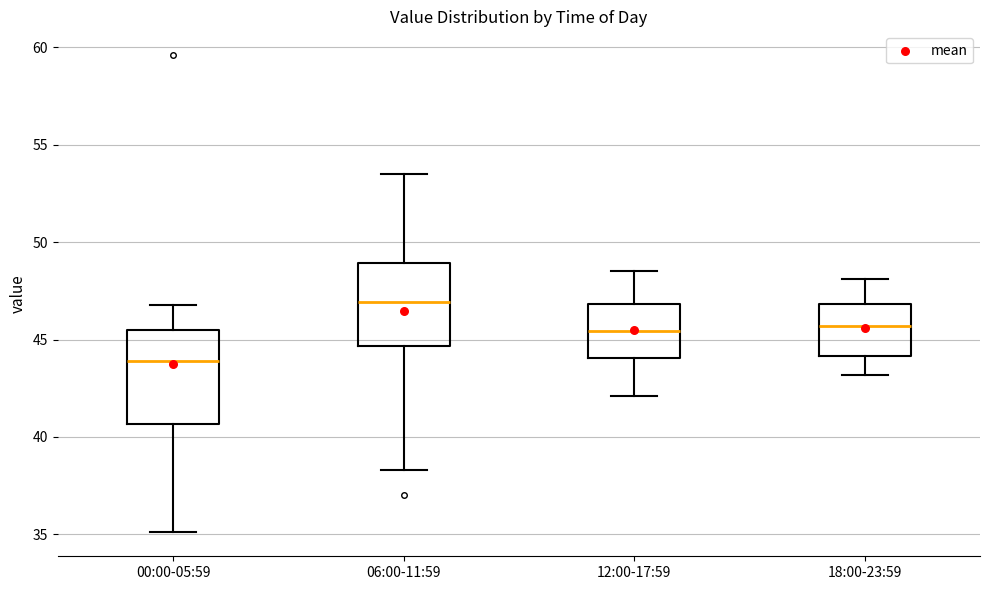

Reading left to right, transcribe this box plot: for each box, give where its median line is, the range the box spans, and where its two whiskers end, as read against the y-axis. The values are not printed on the chart, so give them approximately, as read against the axis.

00:00-05:59: median 44.0, box 40.5 to 45.5, whiskers 35.0 to 47.0
06:00-11:59: median 47.0, box 44.5 to 49.0, whiskers 38.5 to 53.5
12:00-17:59: median 45.5, box 44.0 to 47.0, whiskers 42.0 to 48.5
18:00-23:59: median 45.5, box 44.0 to 47.0, whiskers 43.0 to 48.0